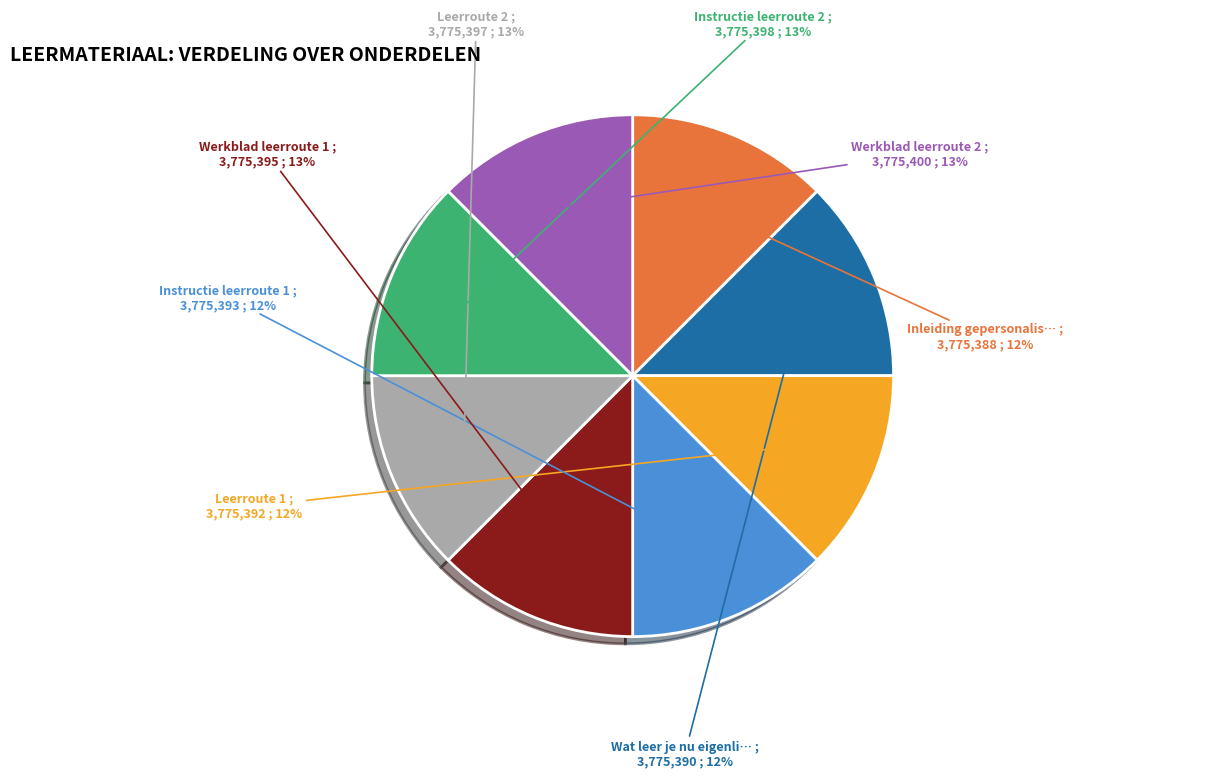

Is there any slice that represents more than half of the pie?

No